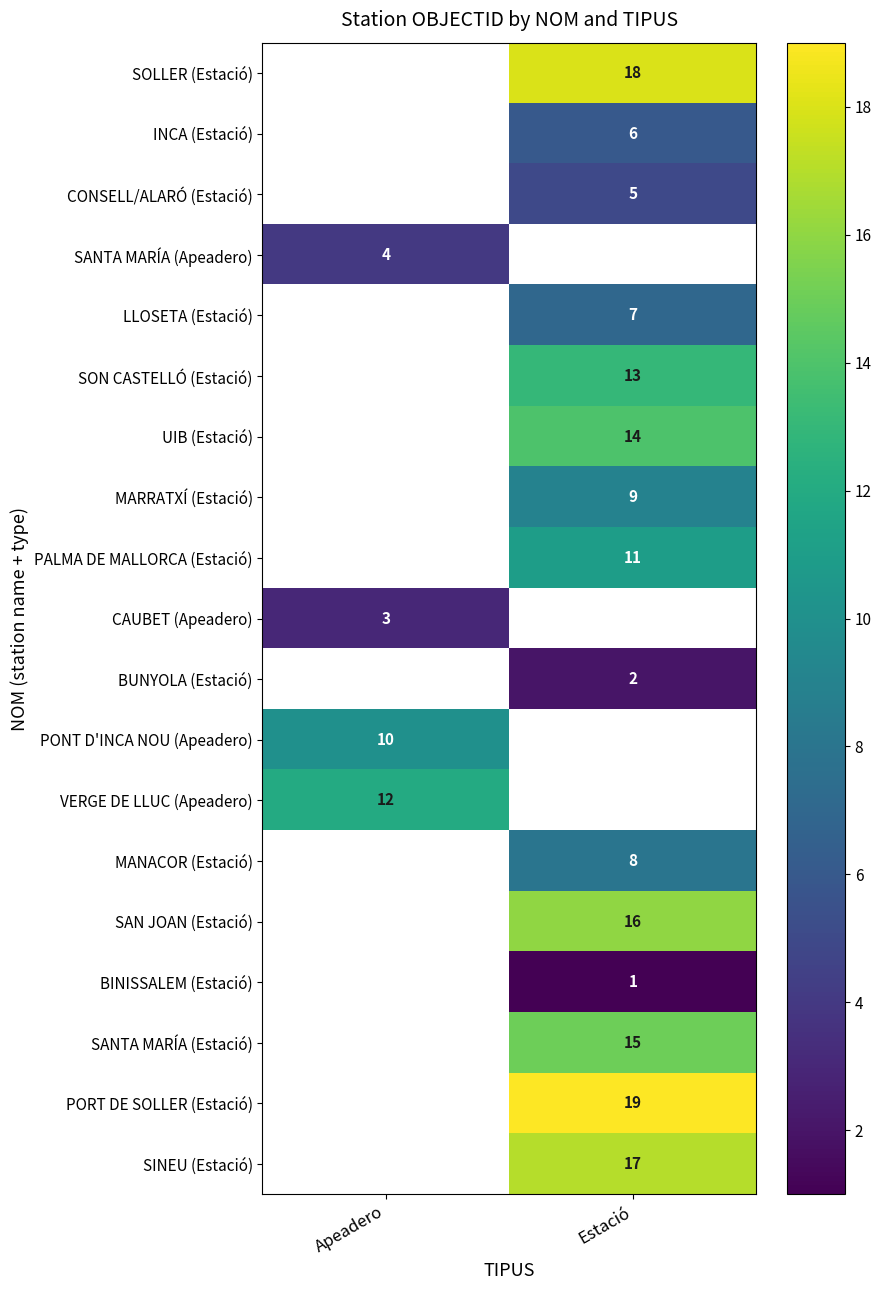

The value of SINEU (Estació) at Estació is 17. True or false?

True